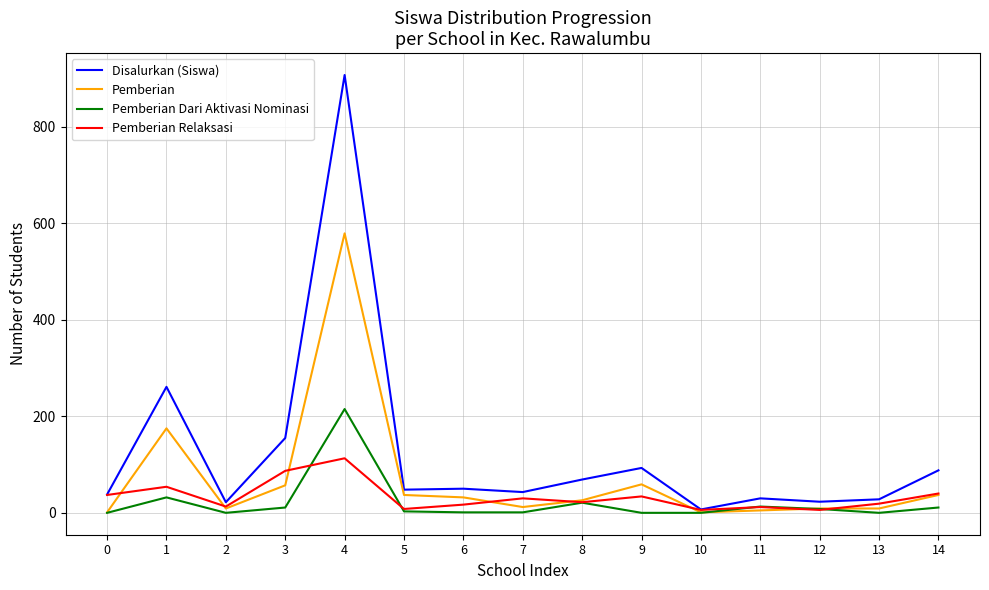

How many lines are shown in the chart?

4